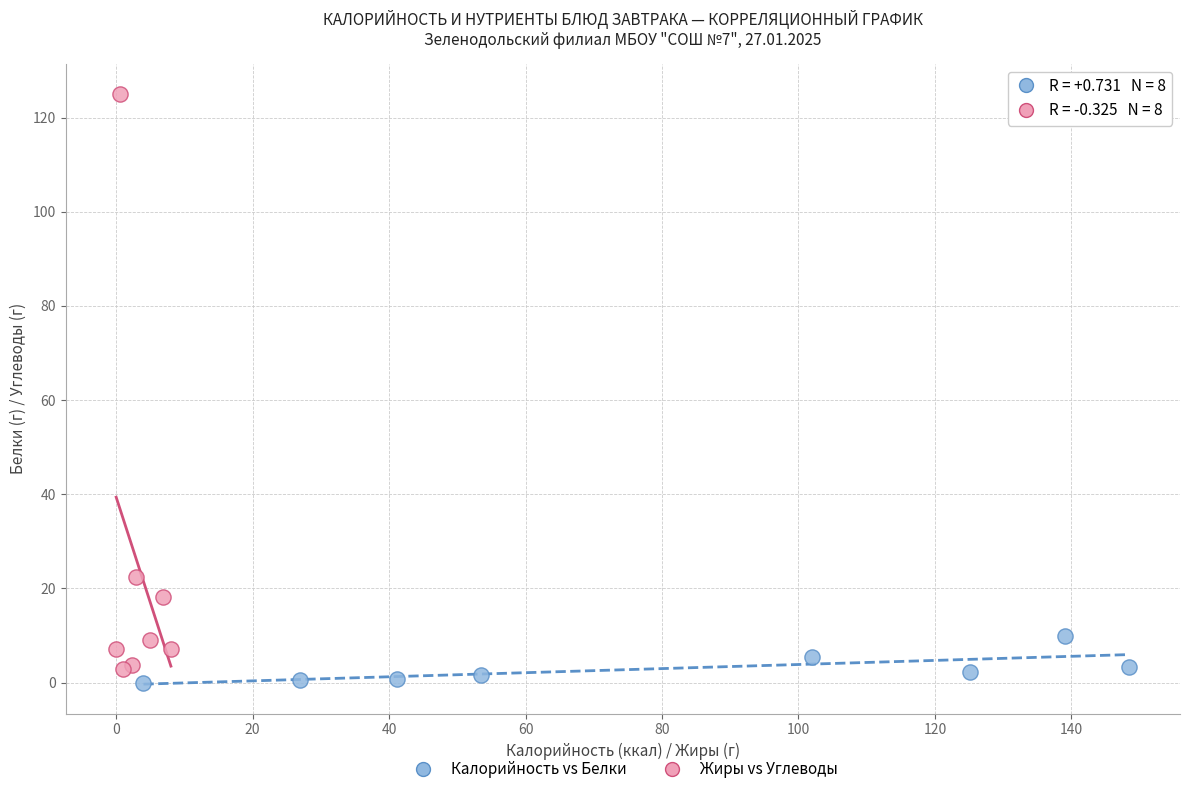

Which series reaches the maximum Y coordinate?

Жиры vs Углеводы